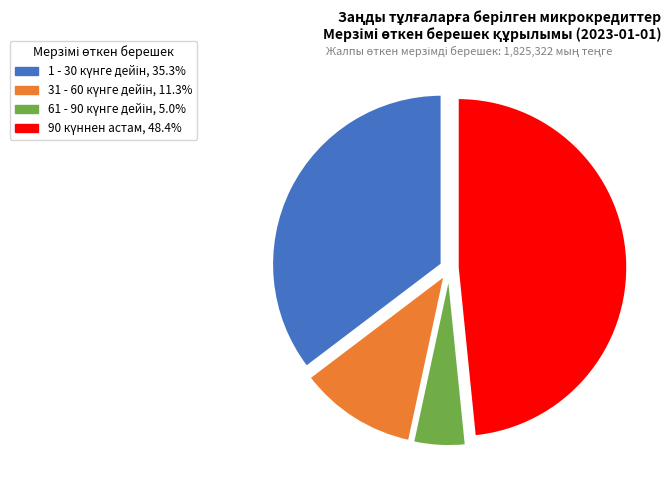

Is there any slice that represents more than half of the pie?

No